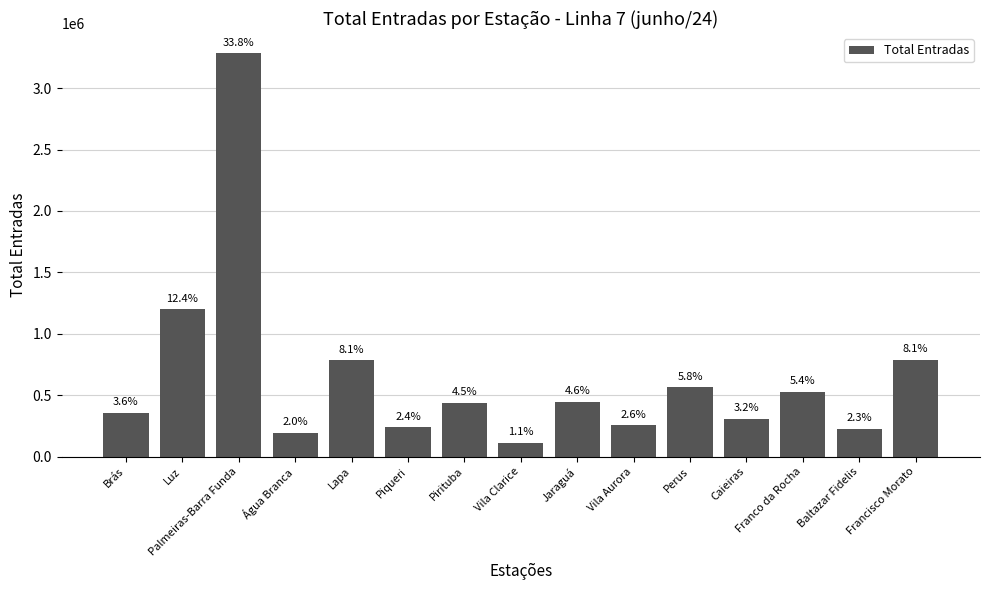

How many bars are there in total?

15